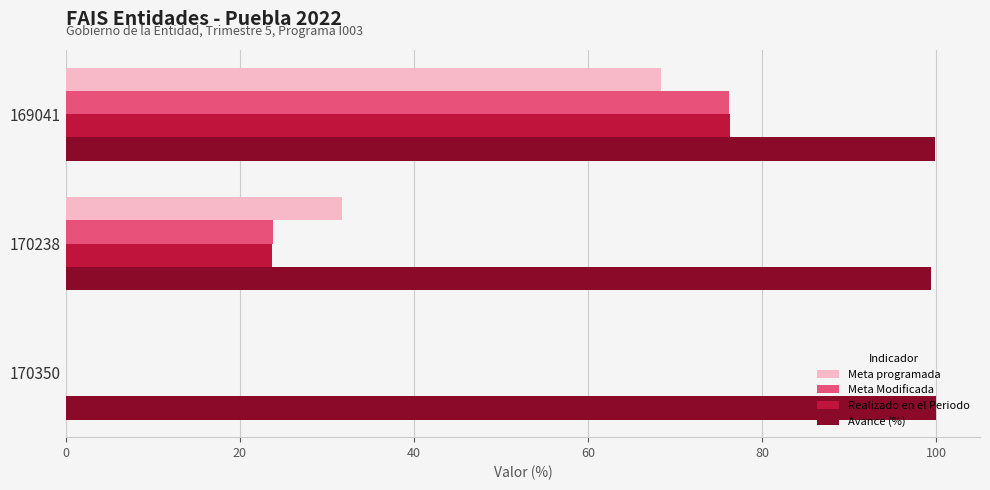

True or false: Meta Modificada has a value of 0.0 at 170350.

True